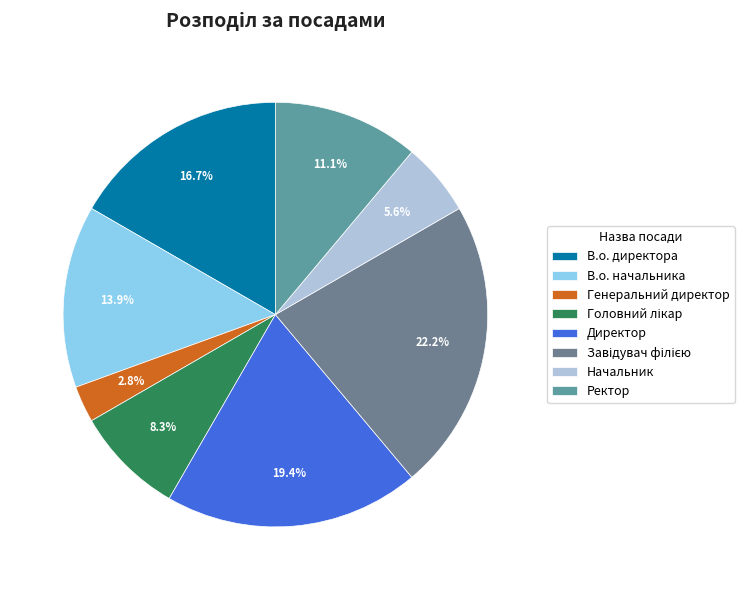

Does any single category account for the majority?

No